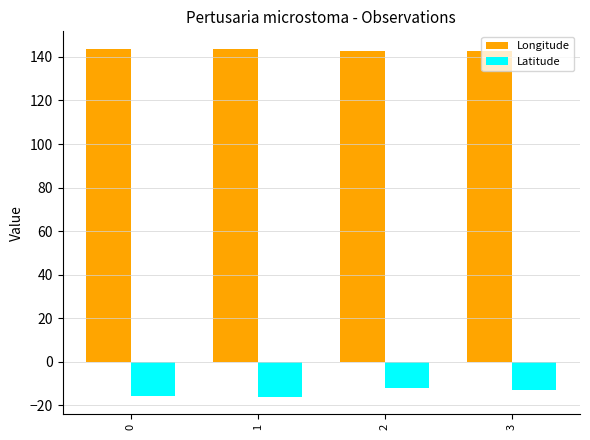

How many groups of bars are there?

4